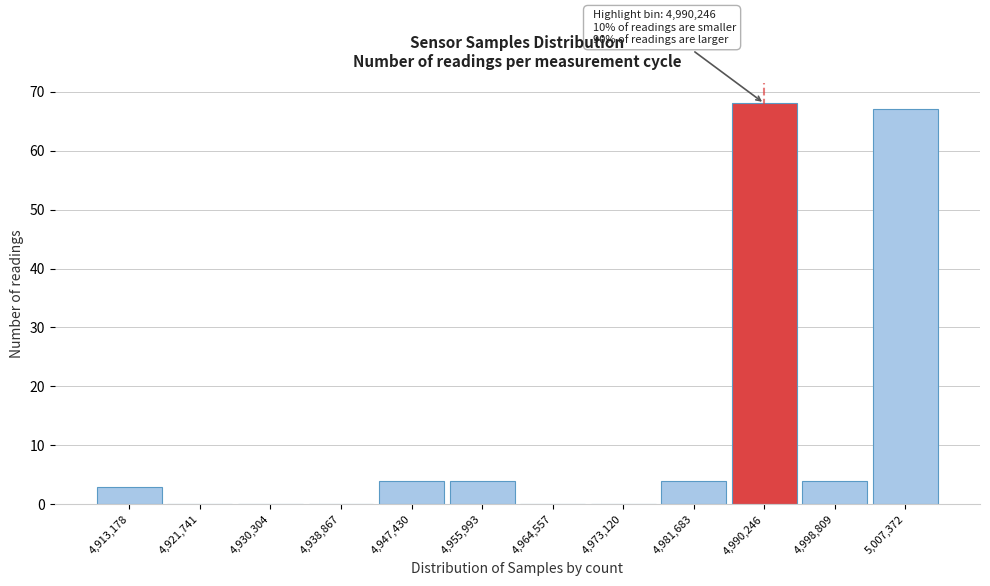

Over which range of the x-axis is the bar tallest?

4986000 to 4995000